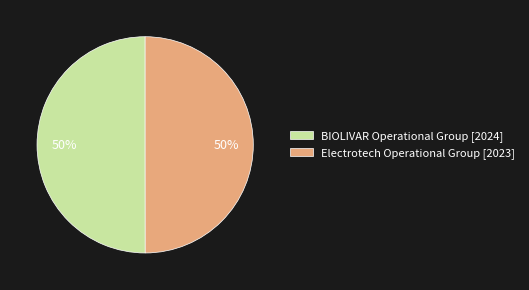

Count the number of slices in the pie.

2